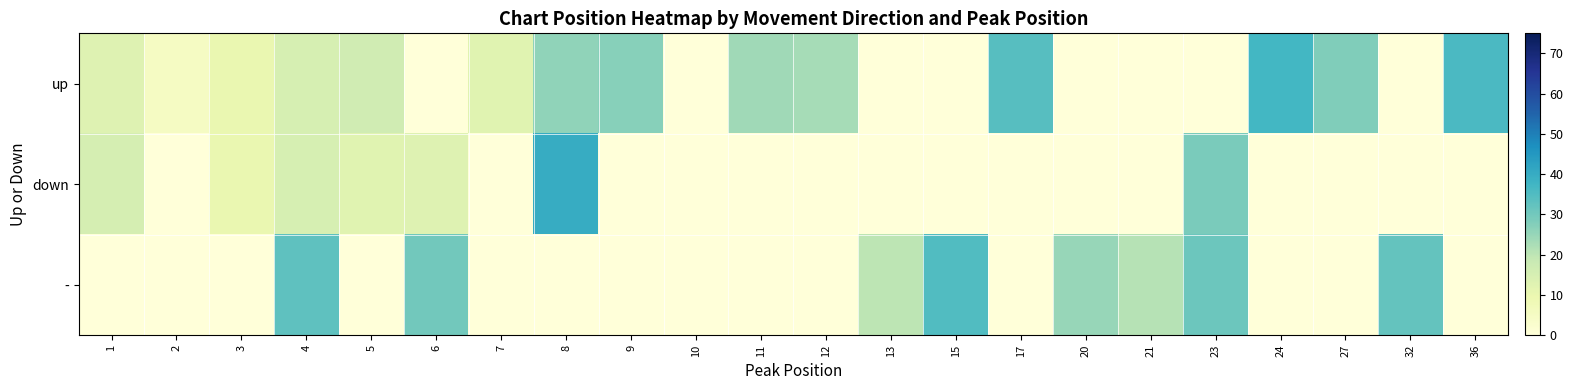

Count the number of categories in the chart.

22